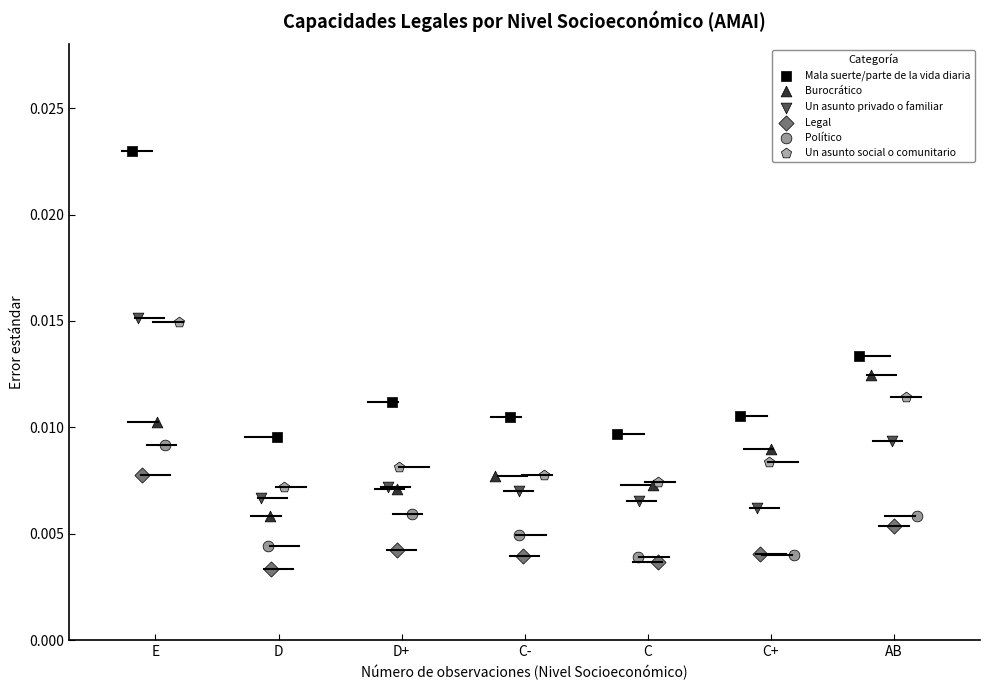

What are all the series names shown in the legend?

Mala suerte/parte de la vida diaria, Burocrático, Un asunto privado o familiar, Legal, Político, Un asunto social o comunitario